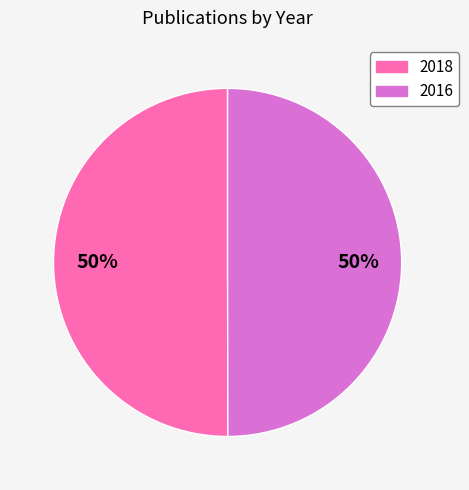

To the nearest percent, what percentage of the pie is 2016?

50%